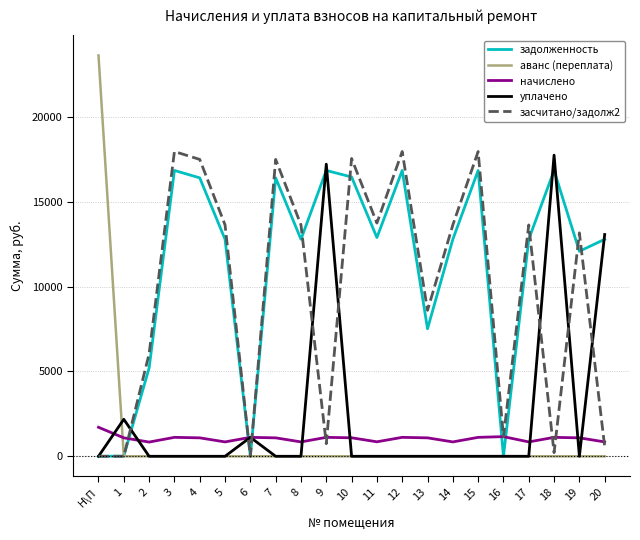

Which series has the largest range (max minus min)?

аванс (переплата)